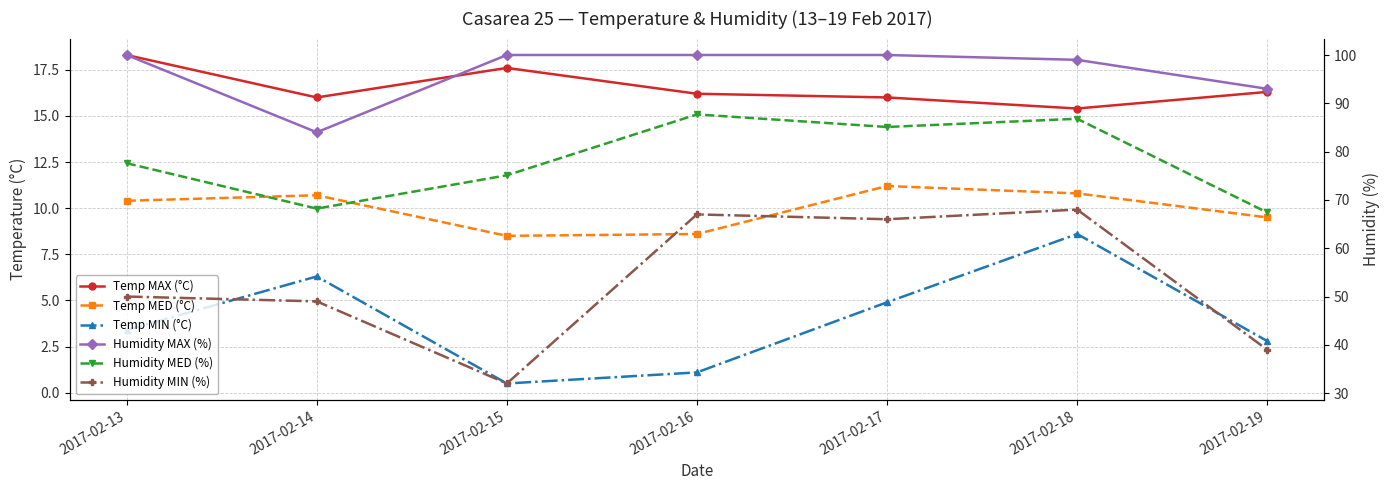

True or false: Humidity MAX (%) has more than 1 points higher than both neighbors.

False